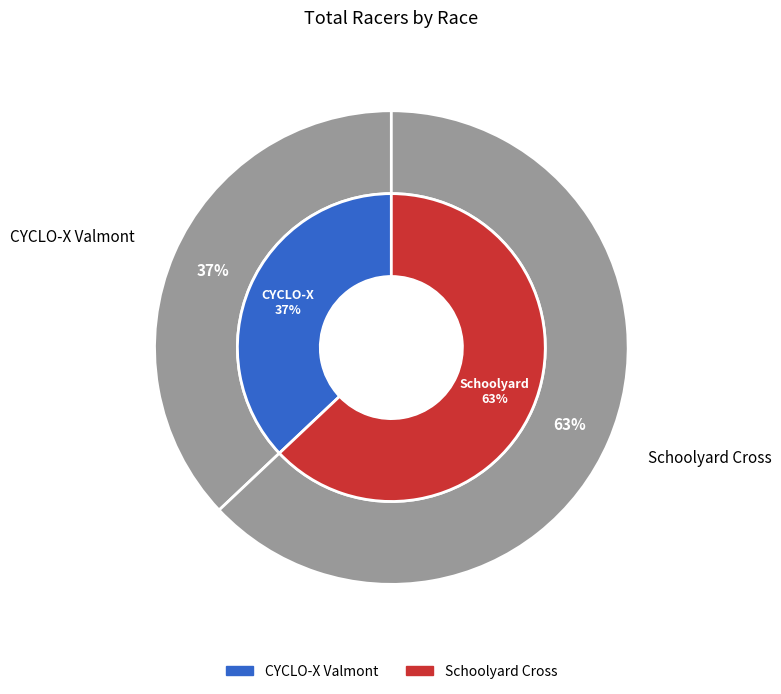

Which category has the biggest portion of the pie?

Schoolyard Cross